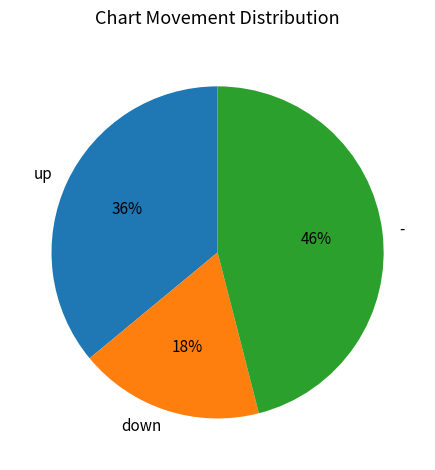

To the nearest percent, what is the difference between the largest and smallest slice percentages?

28%